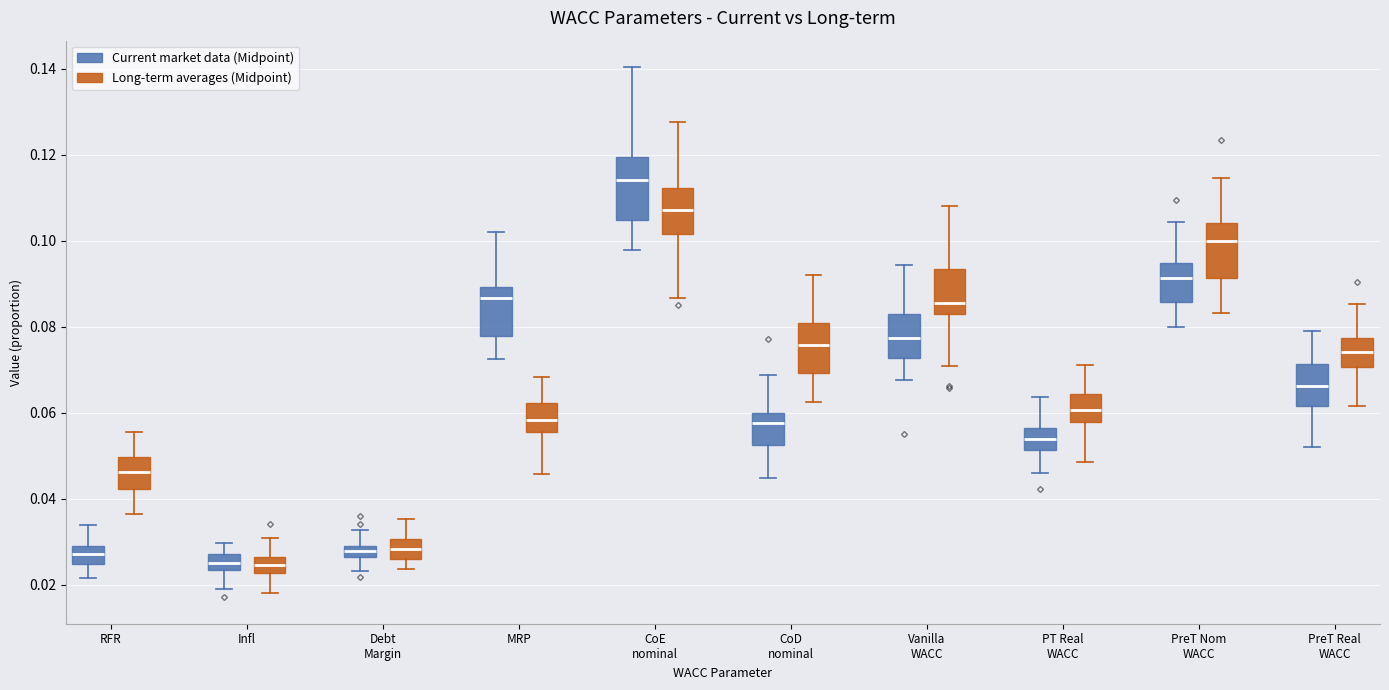

Where does the median line of the box for CoD nominal (Current market data (Midpoint)) sit on the y-axis? The values are not printed on the chart, so give them approximately, as read against the axis.

0.058